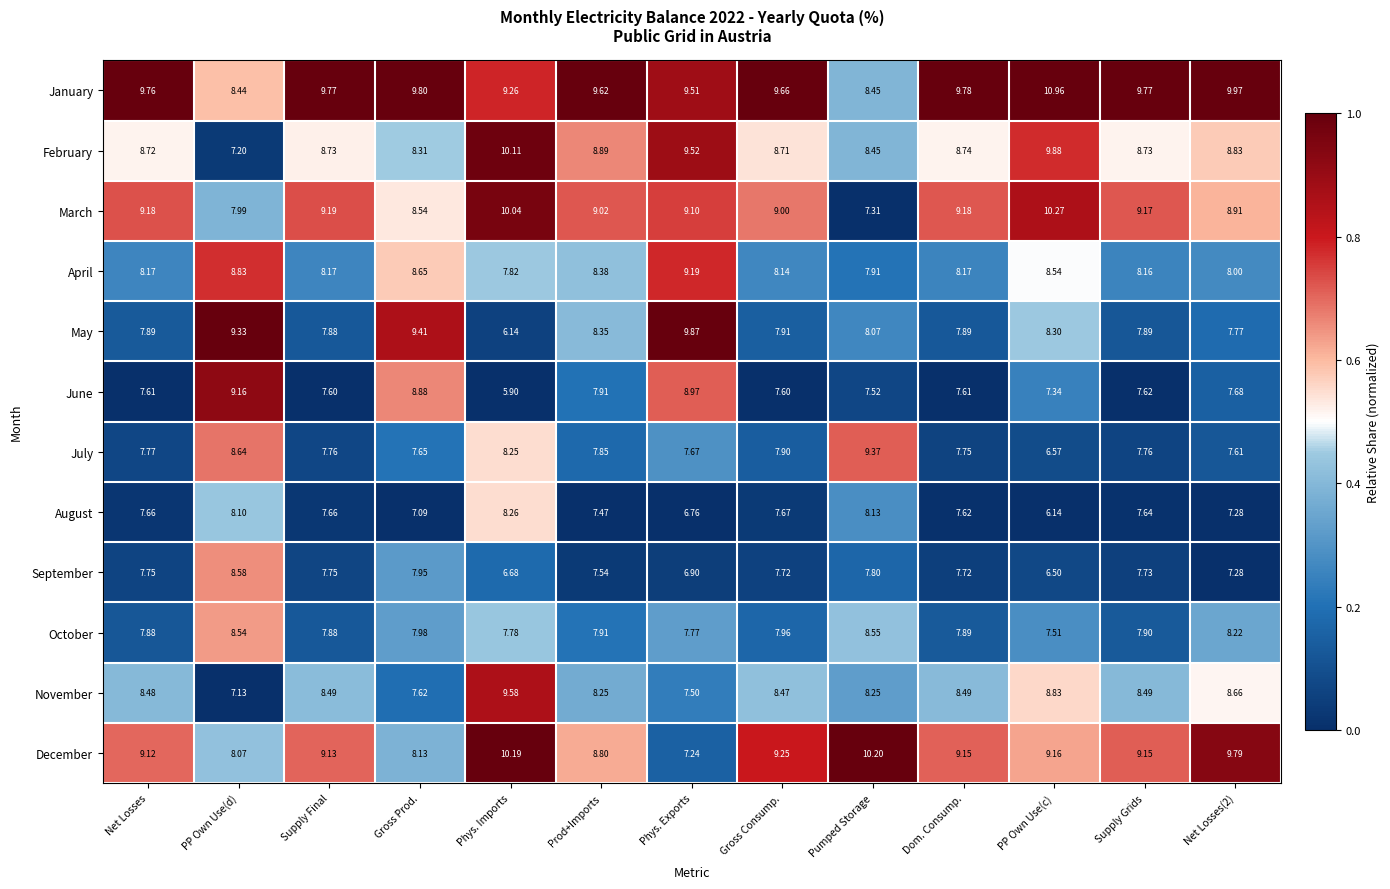

At which category does the chart reach its minimum across all series?

Phys. Imports